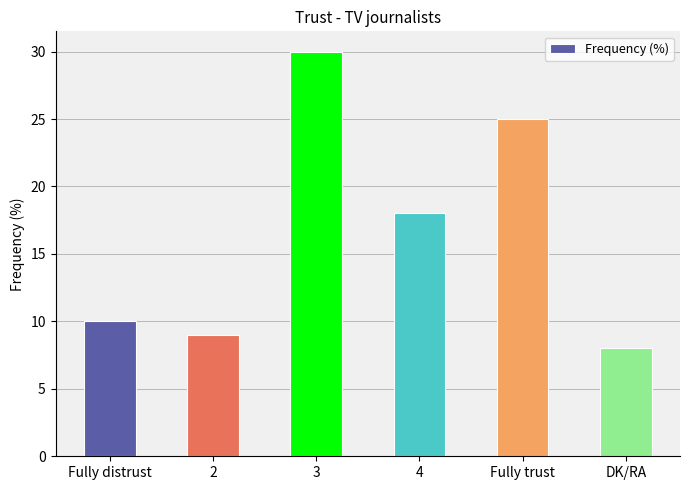

What is the value of the 3rd bar from the left?

30